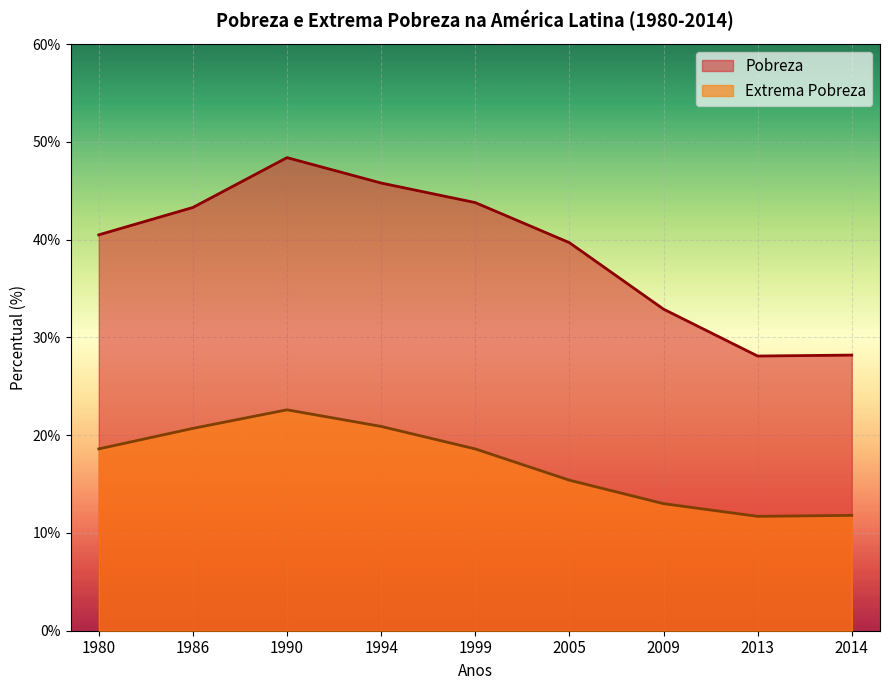

At 2013, list the series in order from smallest to largest.

Extrema Pobreza, Pobreza